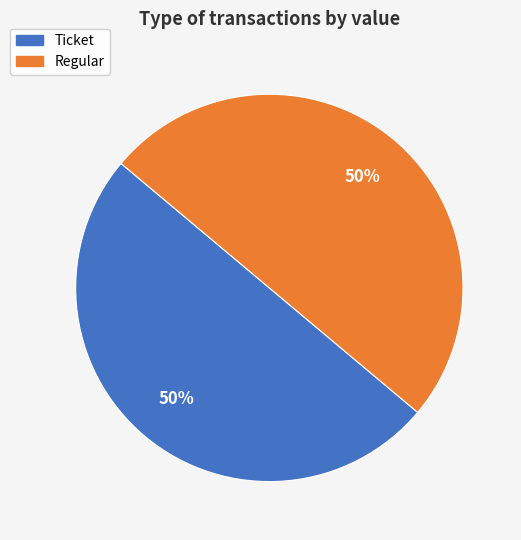

Is the sum of Regular and Ticket greater than half?

Yes